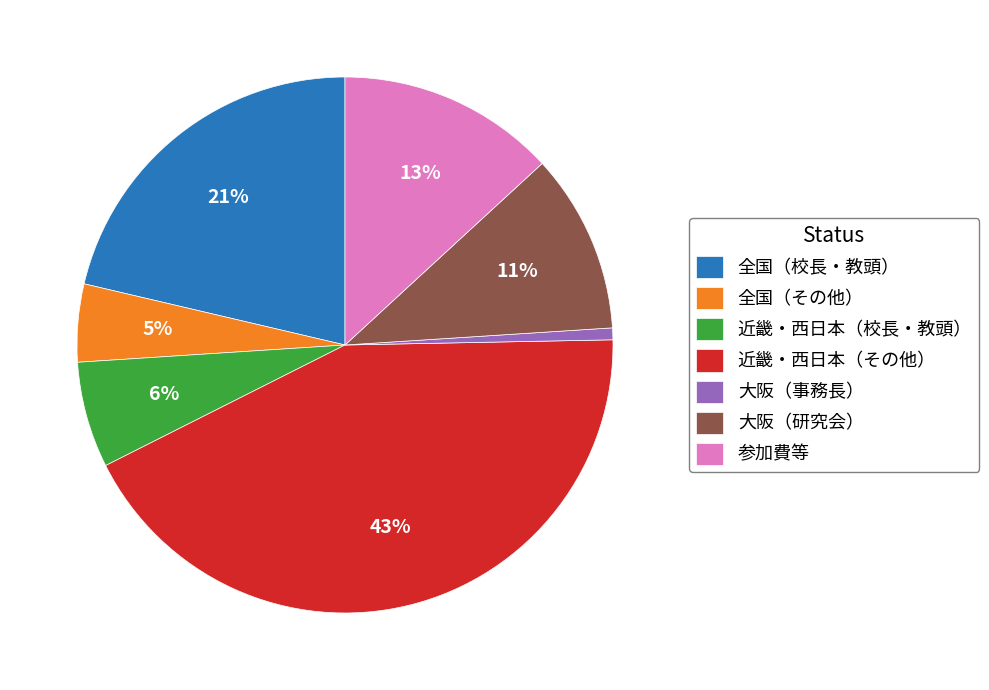

Is there a majority slice in this chart?

No